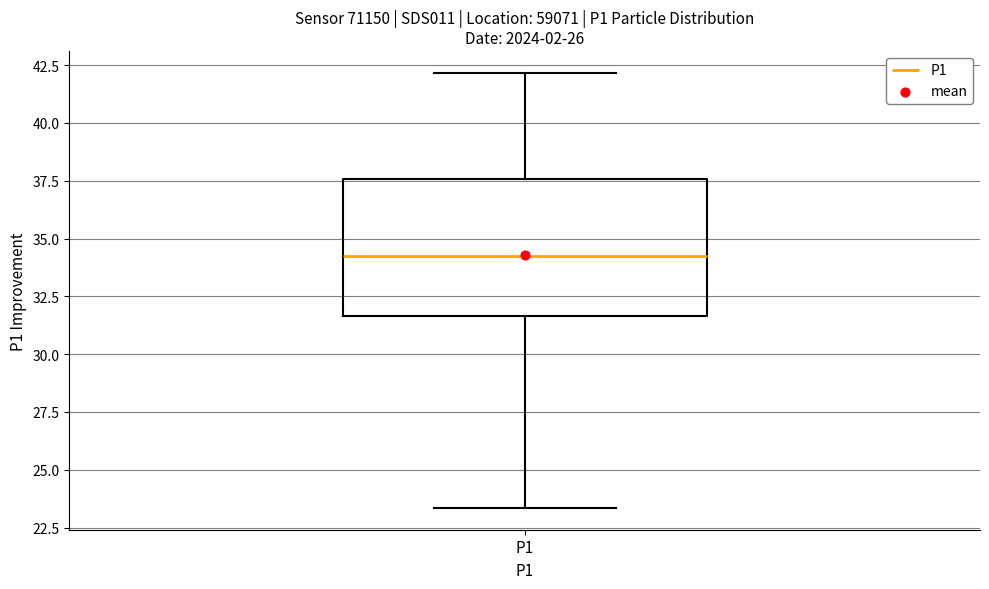

Where does the upper whisker of the box for P1 end on the y-axis? The values are not printed on the chart, so give them approximately, as read against the axis.

42.0